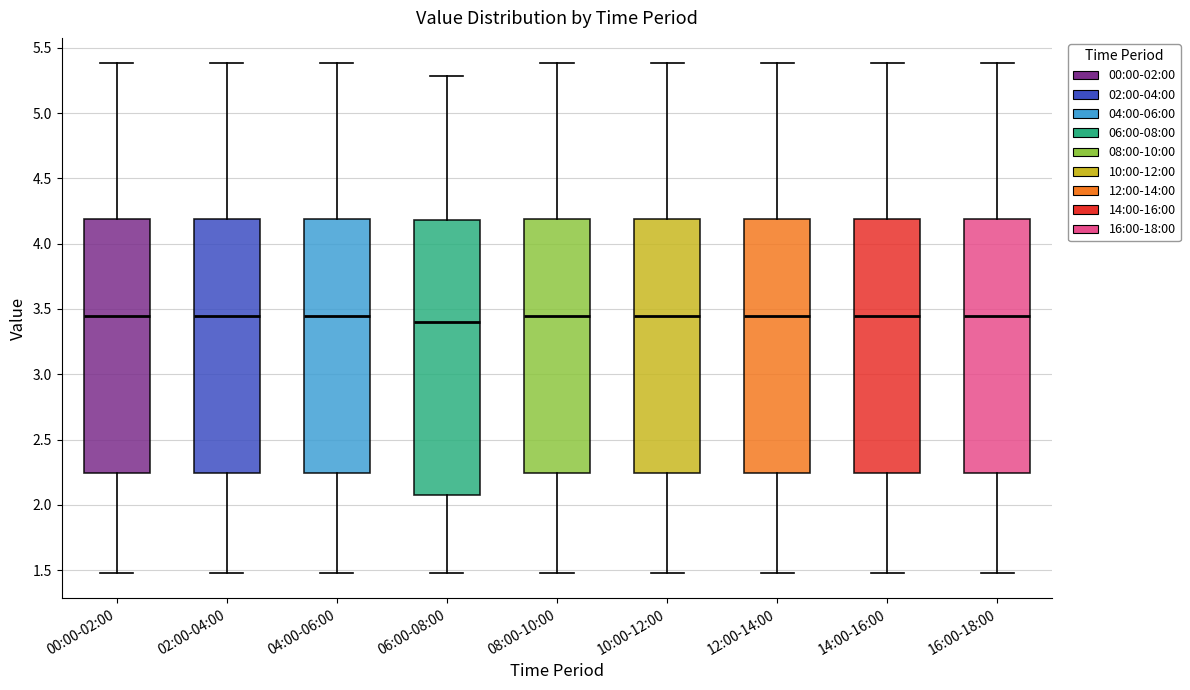

Where does the median line of the box for 06:00-08:00 sit on the y-axis? The values are not printed on the chart, so give them approximately, as read against the axis.

3.40